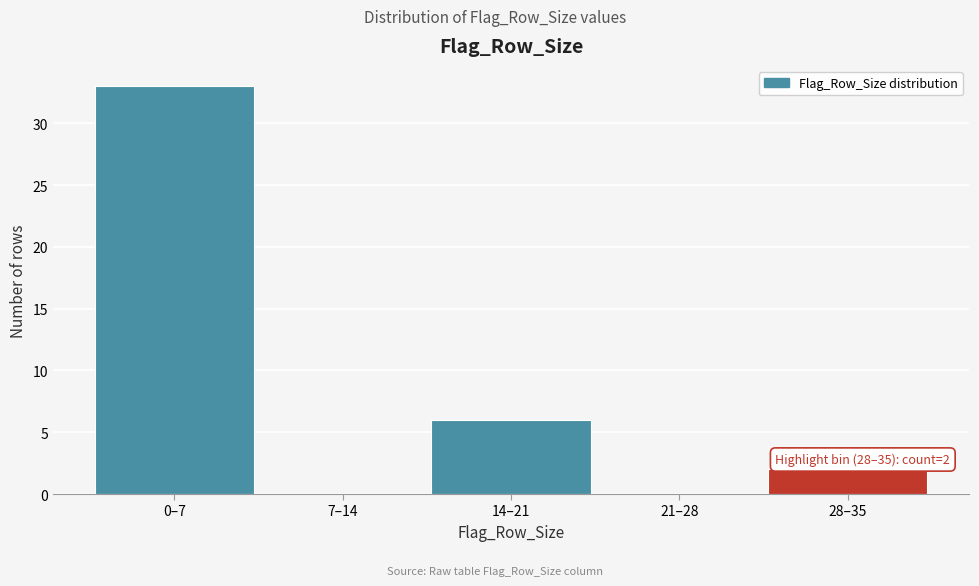

Reading left to right, what are all the values shown in this chart?

0–7=33	7–14=0	14–21=6	21–28=0	28–35=2